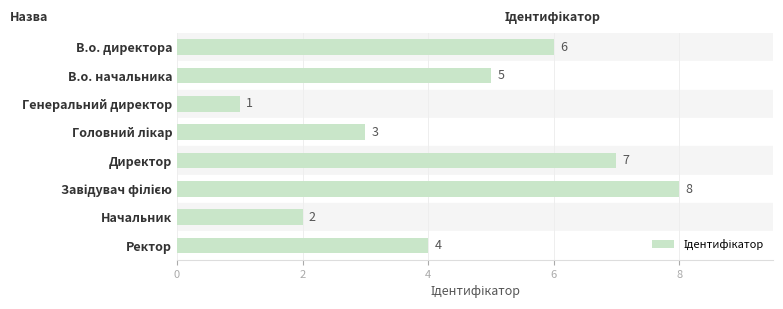

Approximately how many times larger is the value at В.о. директора compared to В.о. начальника?

1.2